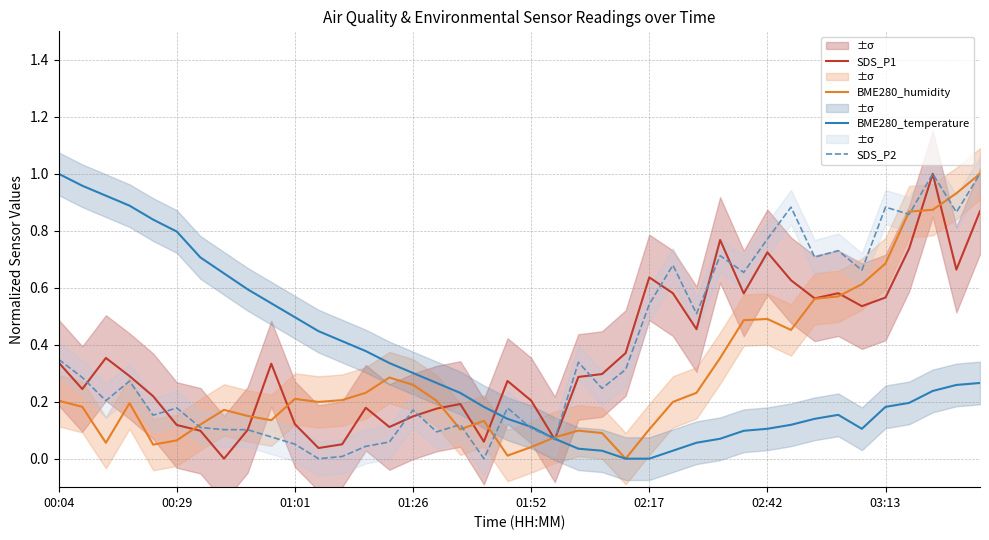

What are all the series names shown in the legend?

SDS_P1, BME280_humidity, BME280_temperature, SDS_P2